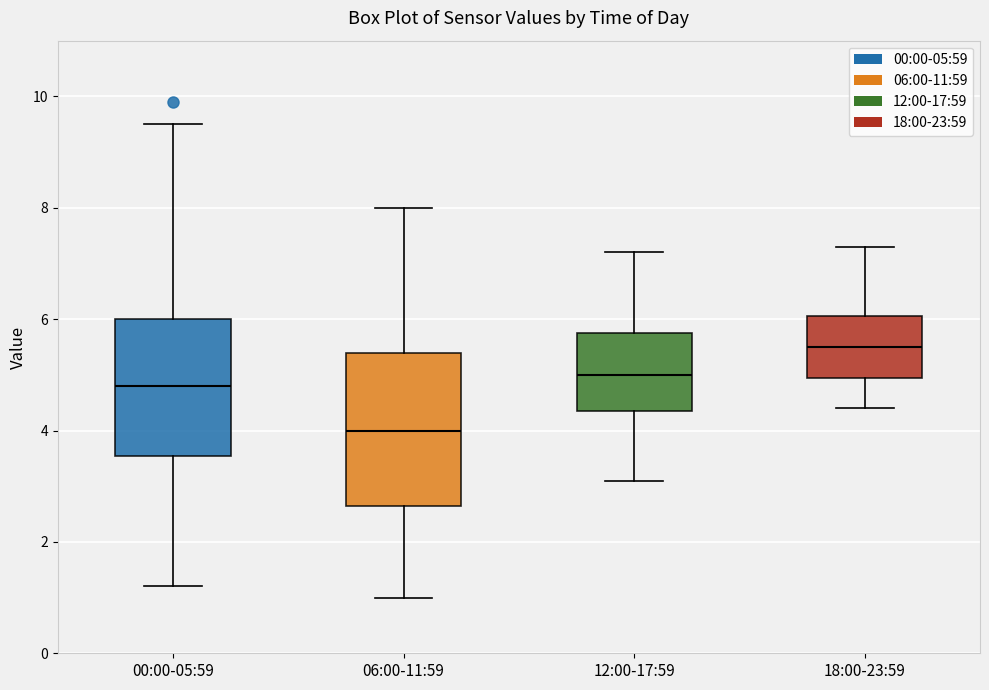

Reading left to right, read every box against the y-axis: the position of its median line, the range the box covers, and the ends of its whiskers. The values are not printed on the chart, so give them approximately, as read against the axis.

00:00-05:59: median 4.8, box 3.6 to 6.0, whiskers 1.2 to 9.6
06:00-11:59: median 4.0, box 2.6 to 5.4, whiskers 1.0 to 8.0
12:00-17:59: median 5.0, box 4.4 to 5.8, whiskers 3.2 to 7.2
18:00-23:59: median 5.6, box 5.0 to 6.0, whiskers 4.4 to 7.4